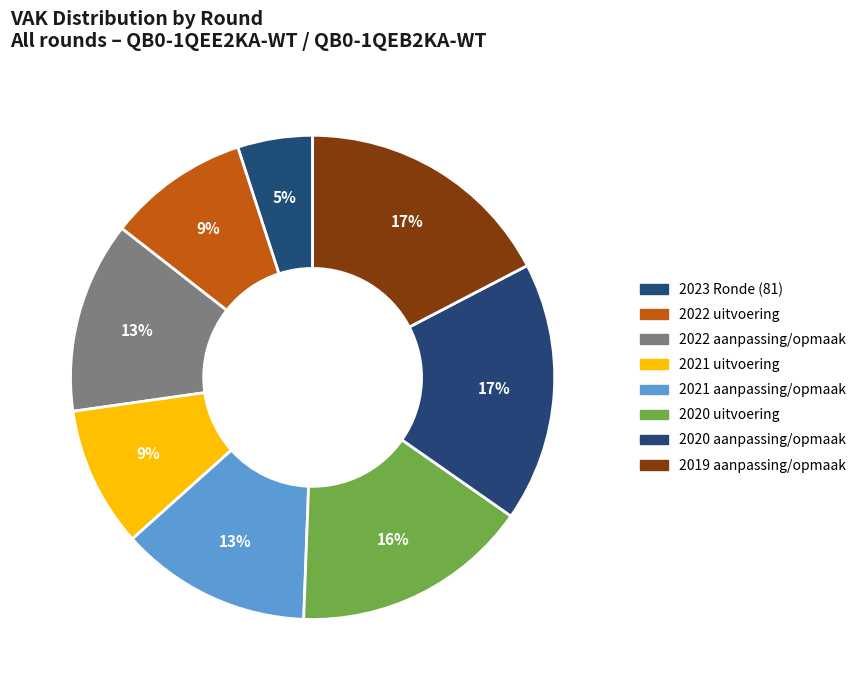

To the nearest percent, what percentage of the pie is 2020 uitvoering?

16%